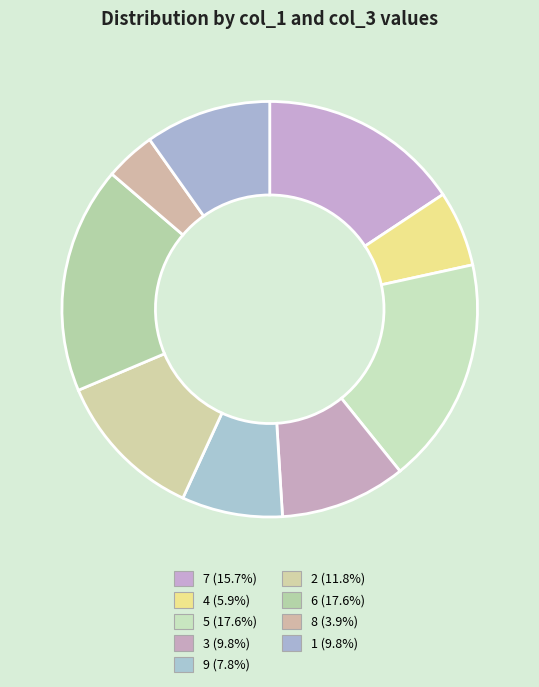

What is the smallest slice in the pie chart?

8